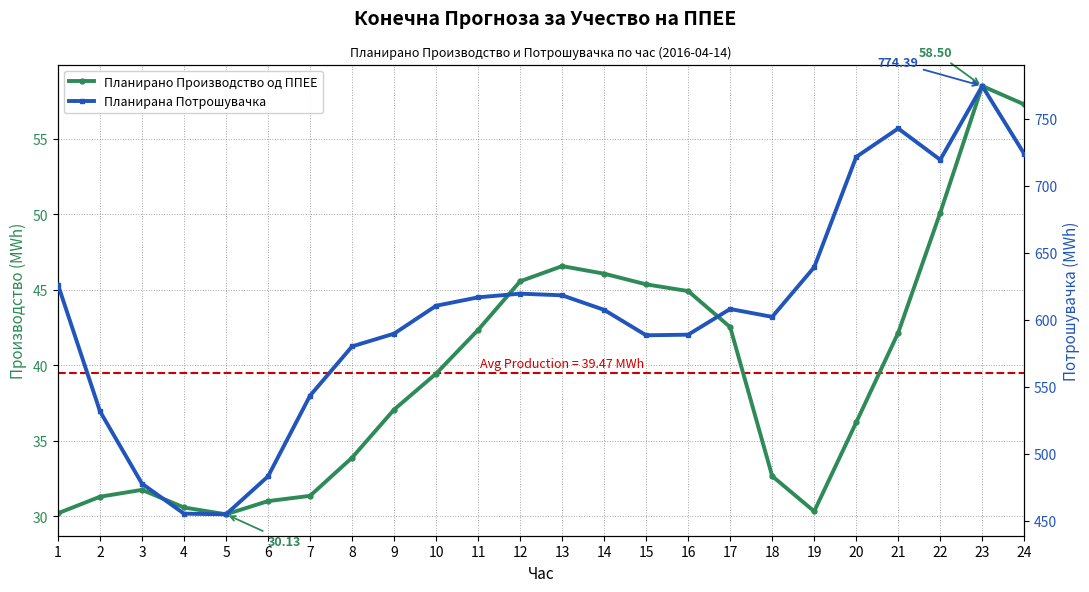

What is the value of the Планирана Потрошувачка point at the 10th from the left?

610.4